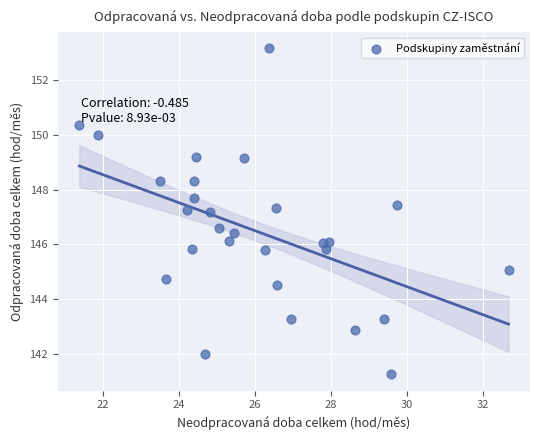

What is the range of Y values (max minus min)?

11.9